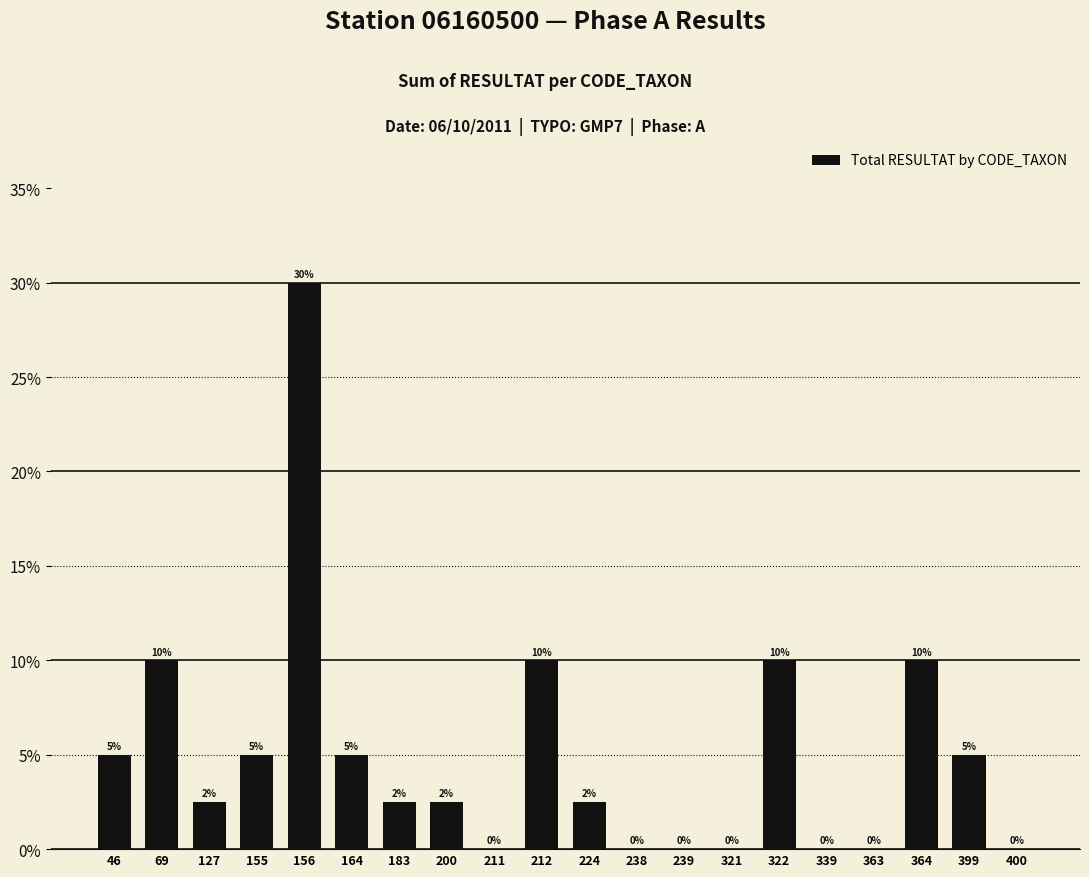

What is the sum of all values?

1.0